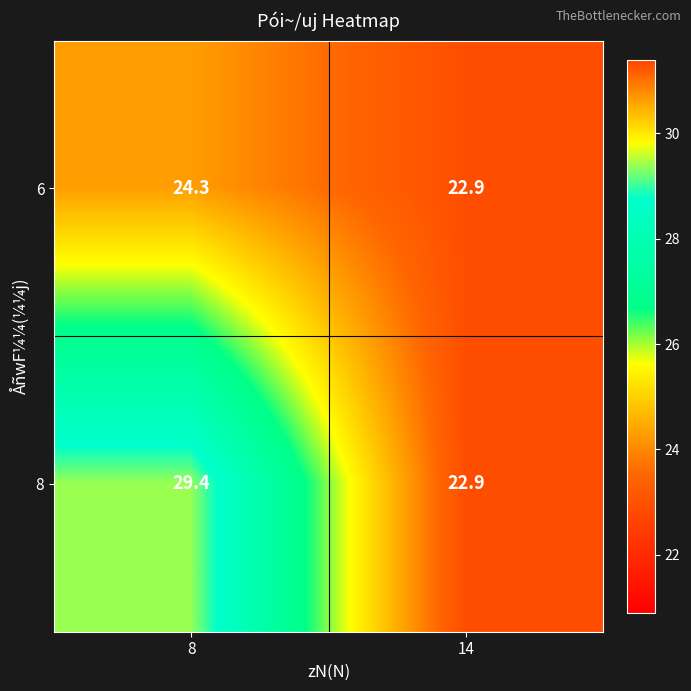

List the labels in order of 8 value, smallest first.

14, 8